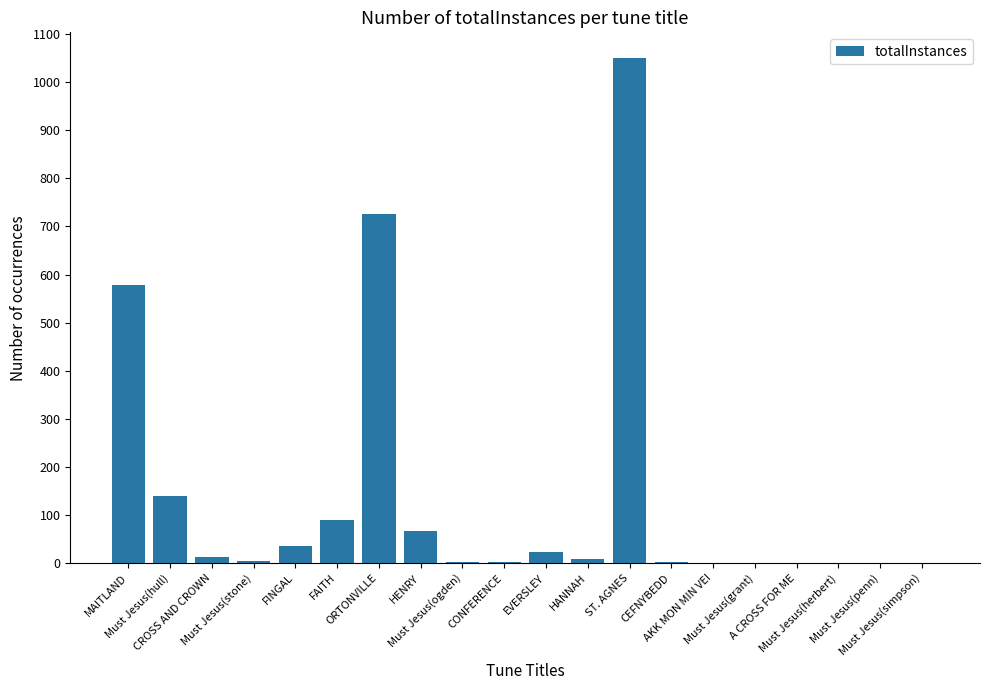

How many categories are shown in the chart?

20